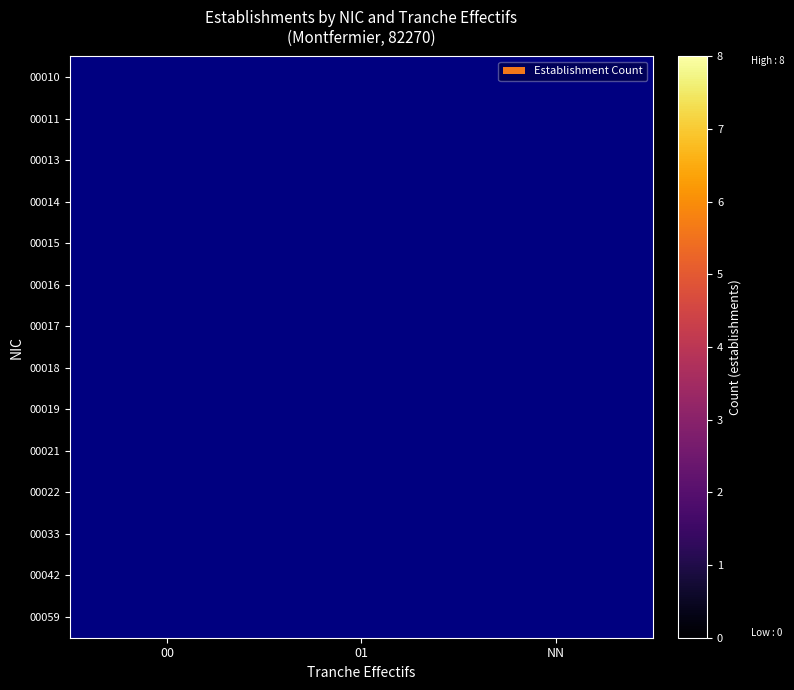

Rank the series by their average value, from lowest to highest.

00010, 00011, 00013, 00014, 00015, 00016, 00017, 00018, 00019, 00021, 00022, 00033, 00042, 00059